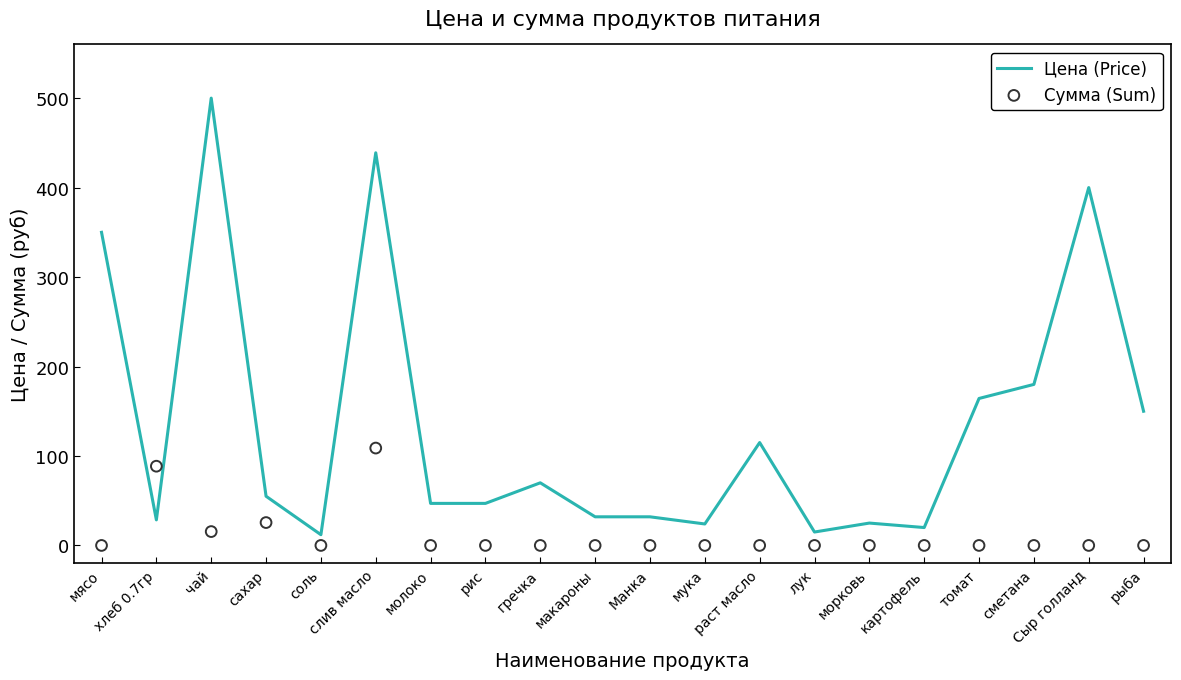

Which series reaches the minimum Y coordinate?

Сумма (Sum)